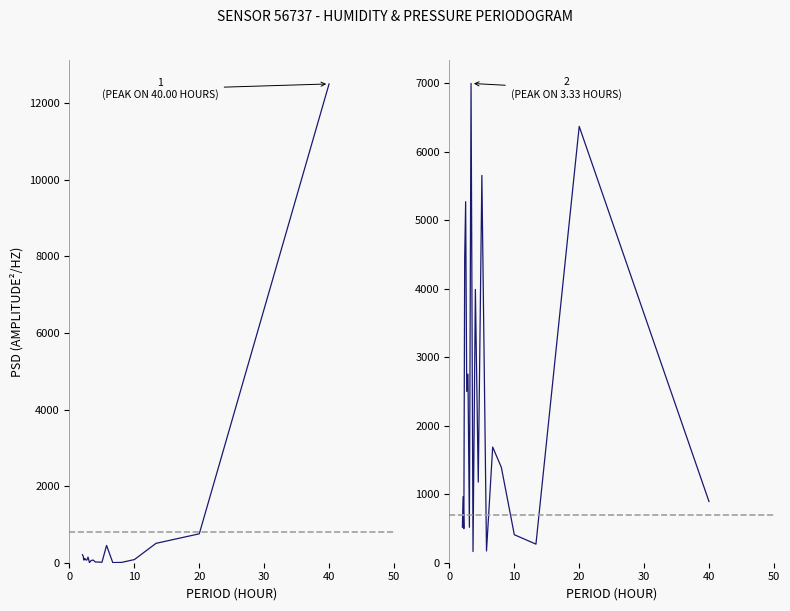

What is the label of the 19th point from the right?

20